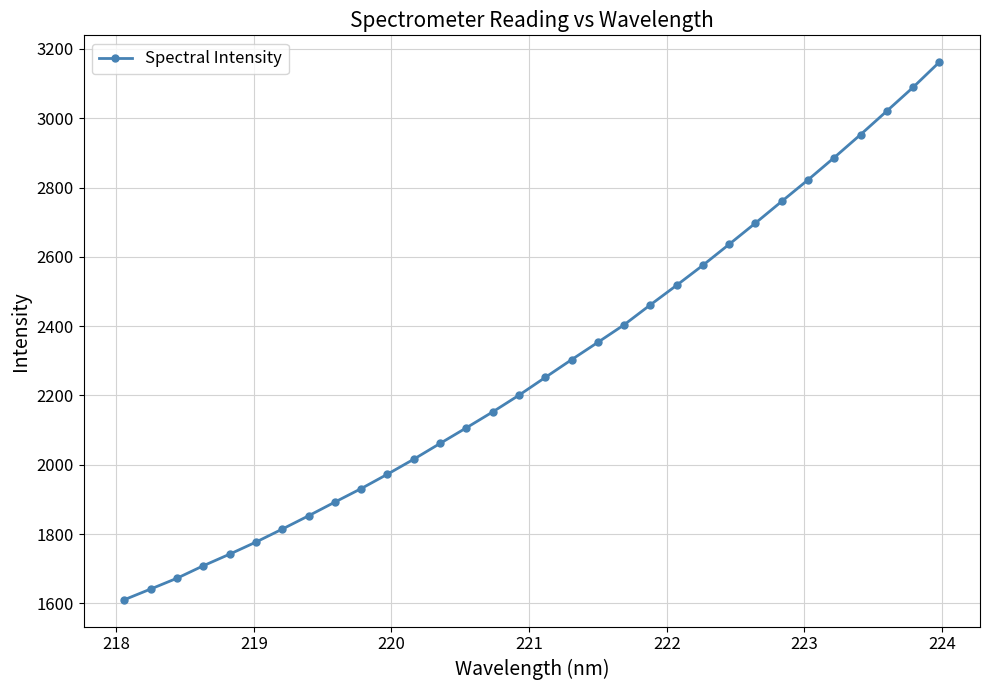

What is the greatest value displayed?

3161.5